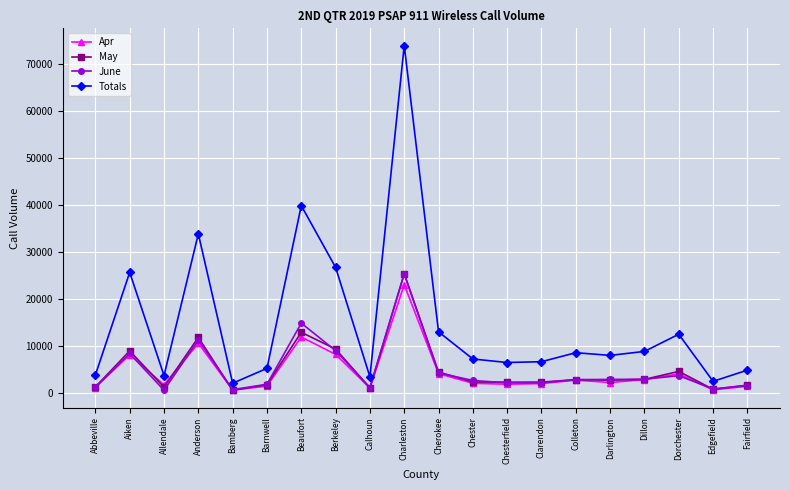

At which label does June reach its peak?

Charleston